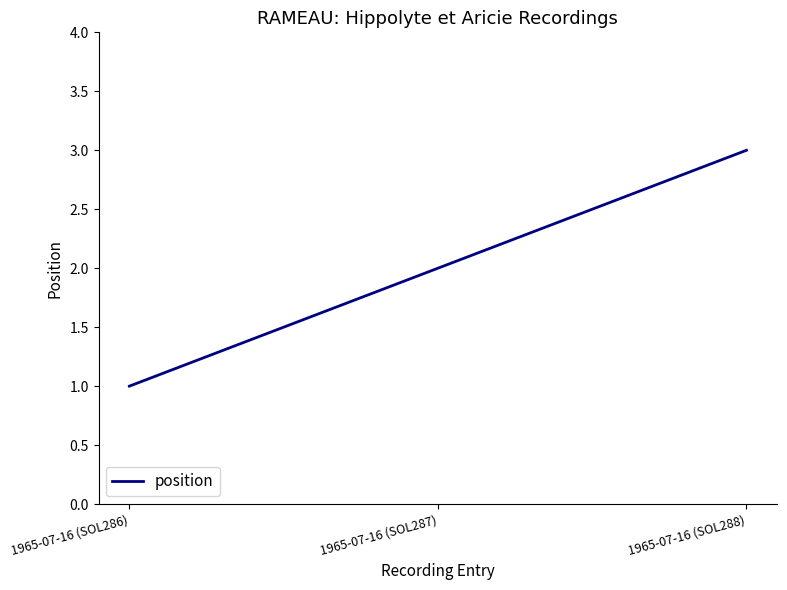

At which category does the chart reach its minimum across all series?

1965-07-16 (SOL286)